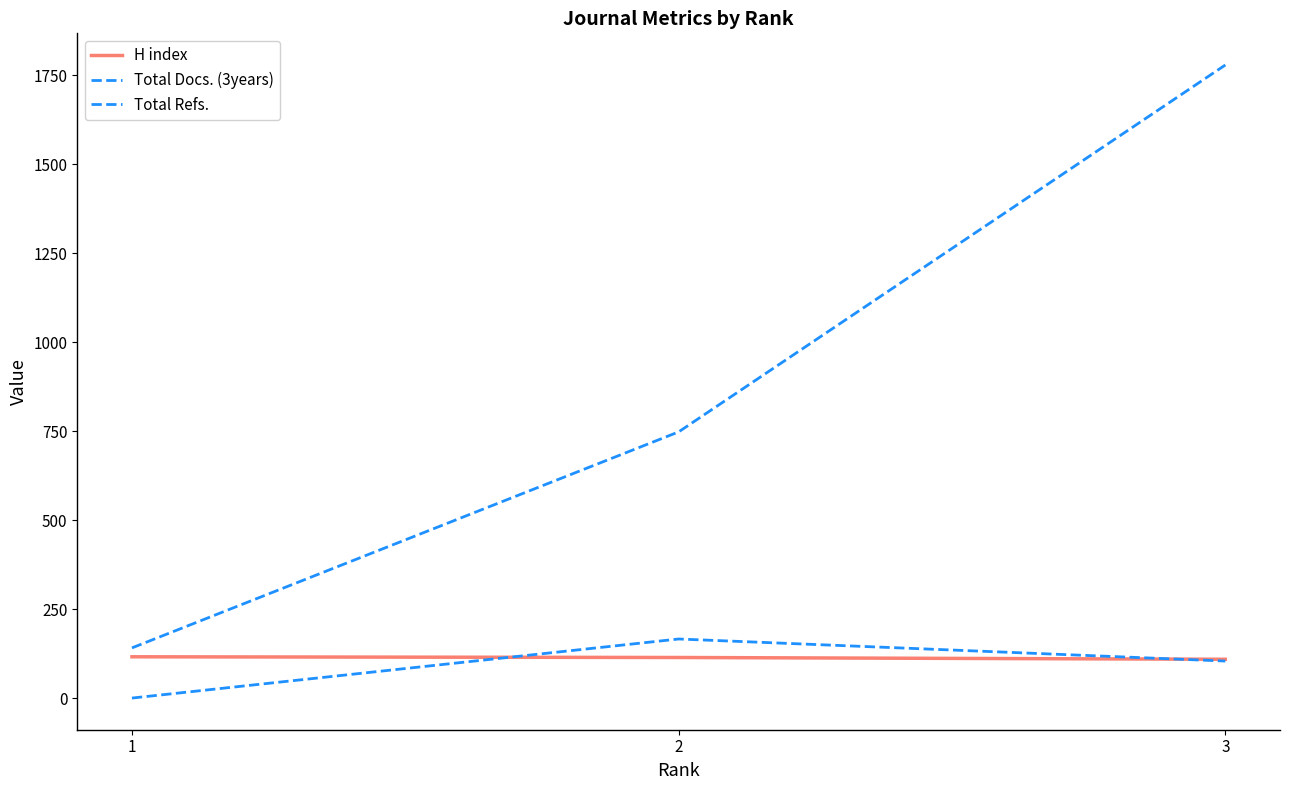

What is the spread (max minus min) of values at 3?

1675